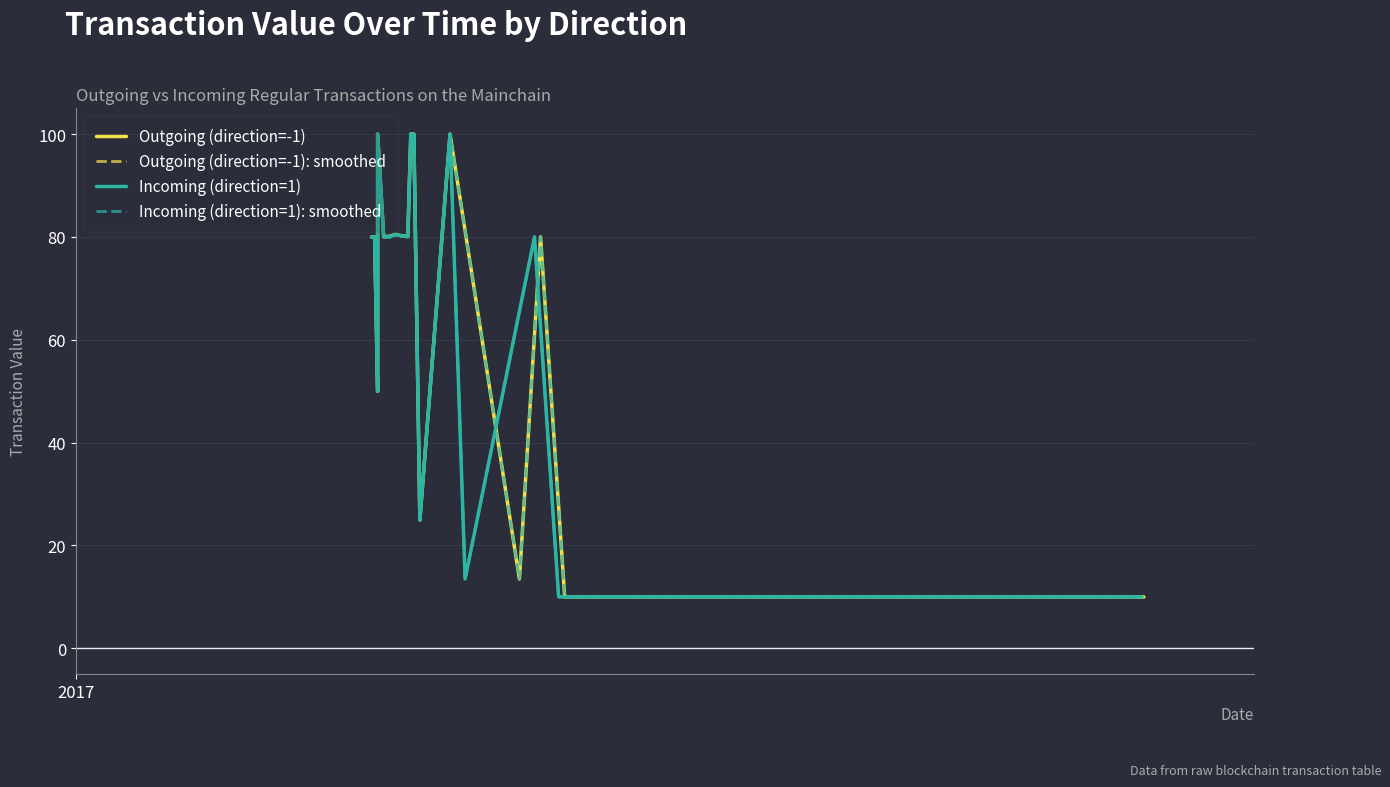

What is the difference between the second highest and minimum values in the Incoming (direction=1): smoothed series?

90.0